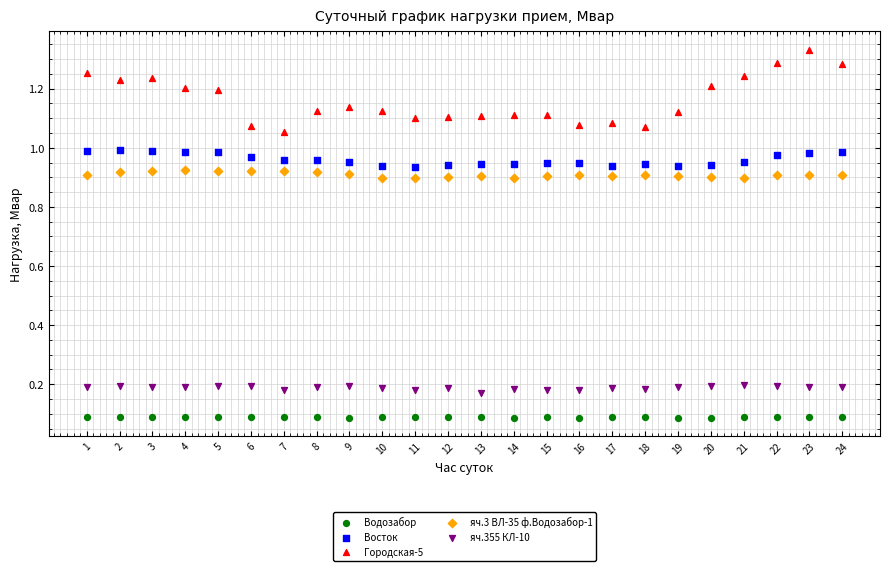

Across all data points, what is the range of X values (max minus min)?

23.0